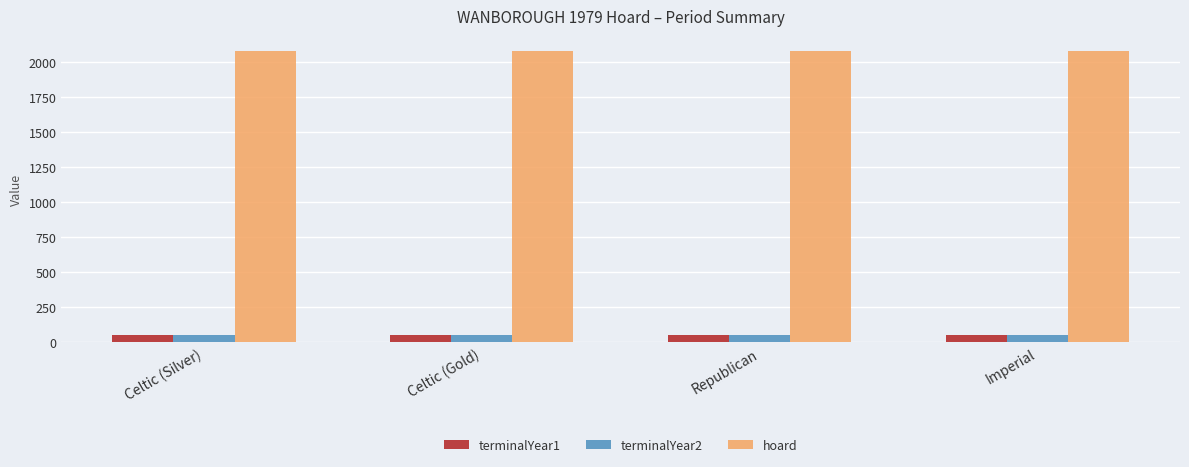

What is the difference between the highest and lowest values at Celtic (Silver)?

2035